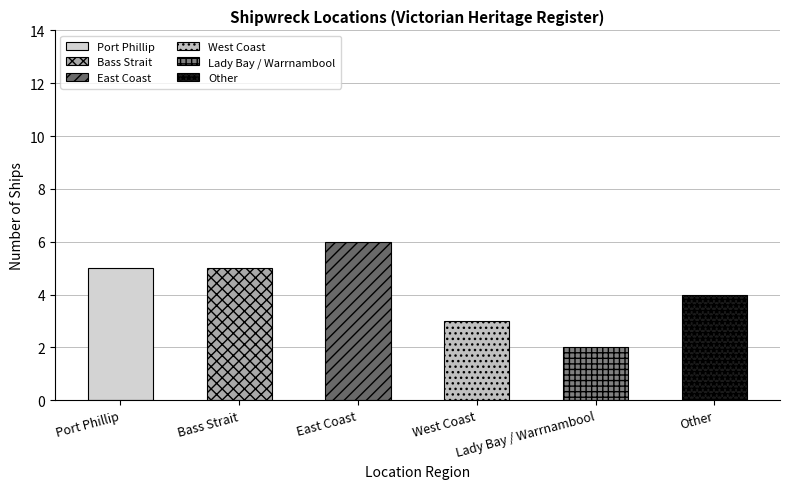

Where does the data first go above 5?

East Coast